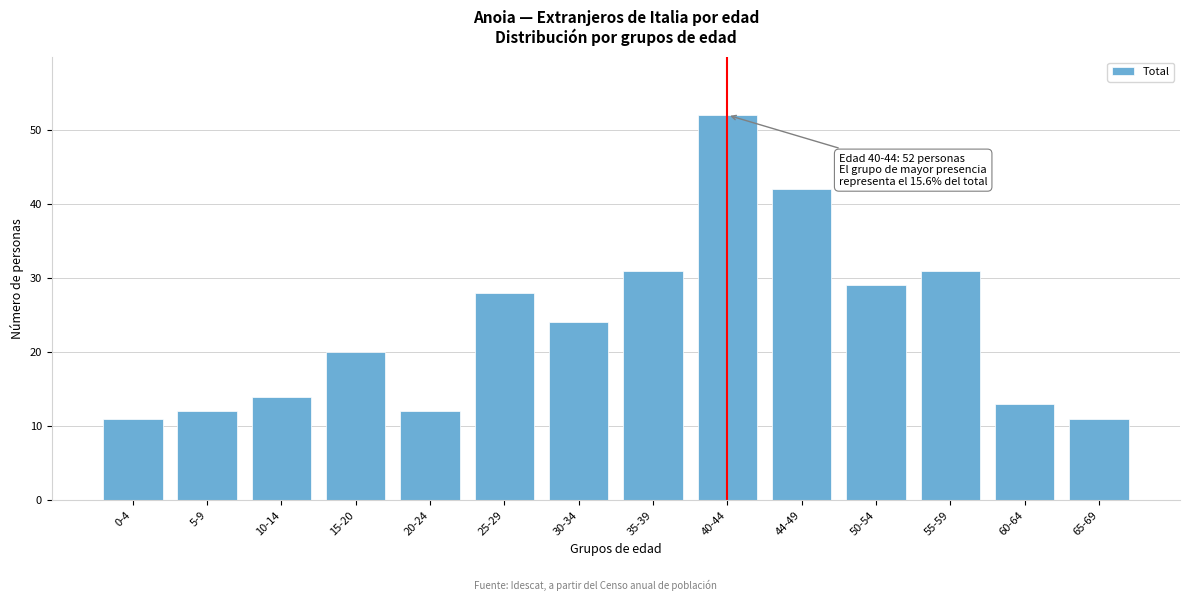

Reading right to left, transcribe all the data shown in this chart.

65-69=11	60-64=13	55-59=31	50-54=29	44-49=42	40-44=52	35-39=31	30-34=24	25-29=28	20-24=12	15-20=20	10-14=14	5-9=12	0-4=11